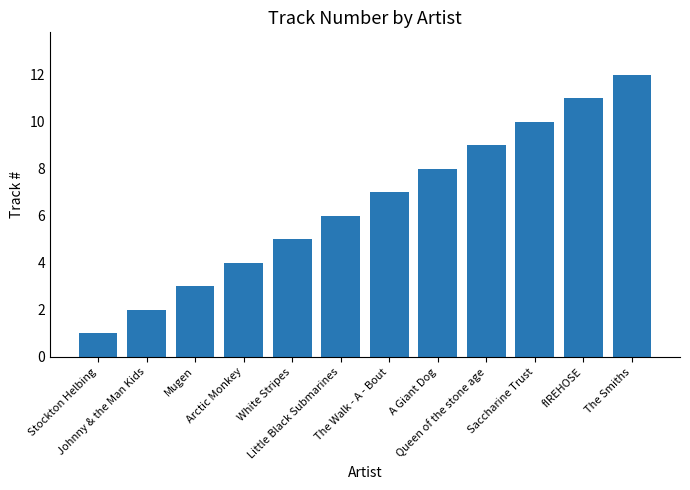

What is the smallest value displayed?

1